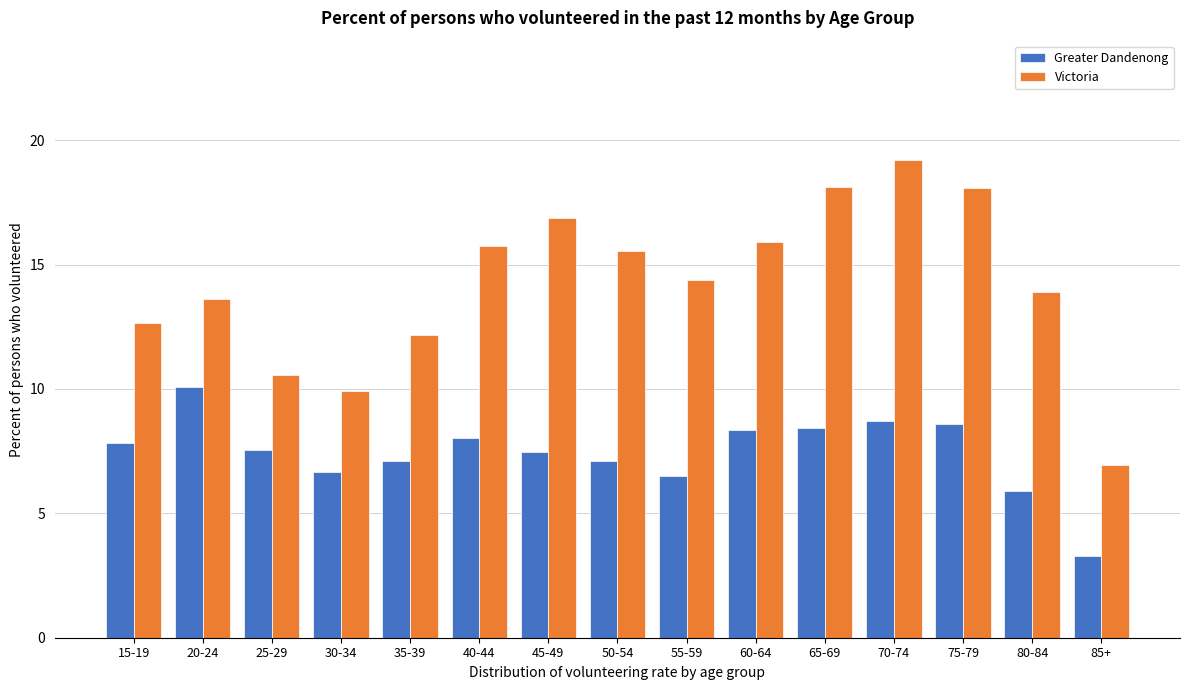

Reading left to right, what are all the values shown in this chart?

Greater Dandenong: 15-19=7.8	20-24=10.1	25-29=7.5	30-34=6.6	35-39=7.1	40-44=8.0	45-49=7.5	50-54=7.1	55-59=6.5	60-64=8.3	65-69=8.4	70-74=8.7	75-79=8.6	80-84=5.9	85+=3.3
Victoria: 15-19=12.7	20-24=13.6	25-29=10.6	30-34=9.9	35-39=12.2	40-44=15.8	45-49=16.9	50-54=15.5	55-59=14.4	60-64=15.9	65-69=18.1	70-74=19.2	75-79=18.1	80-84=13.9	85+=6.9